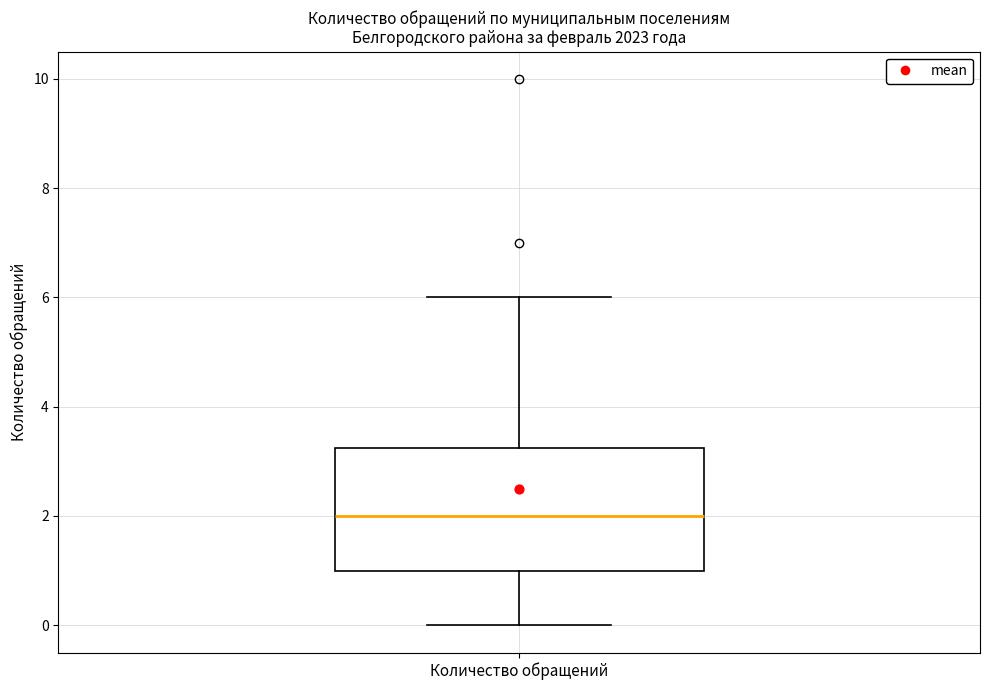

Where is the lower edge of the box for Количество обращений on the y-axis? The values are not printed on the chart, so give them approximately, as read against the axis.

1.0